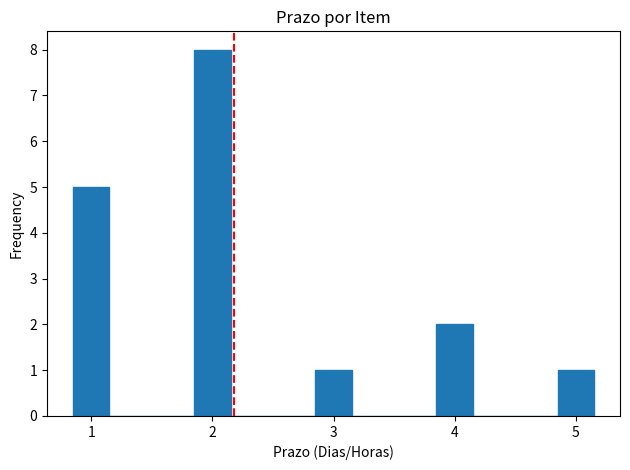

Read against the x-axis, roughly where is the centre of the tallest bar?

2.0